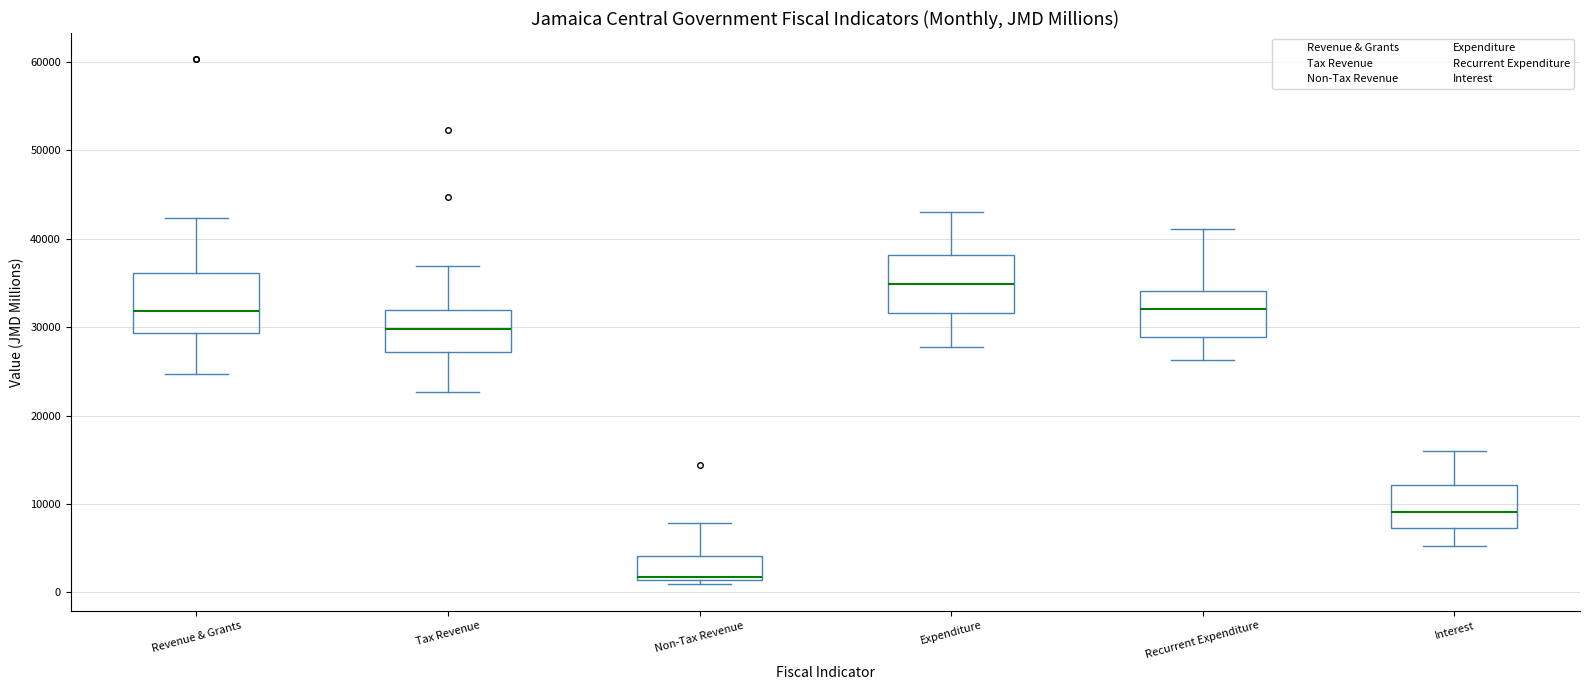

Where does the upper whisker of the box for Expenditure end on the y-axis? The values are not printed on the chart, so give them approximately, as read against the axis.

43000